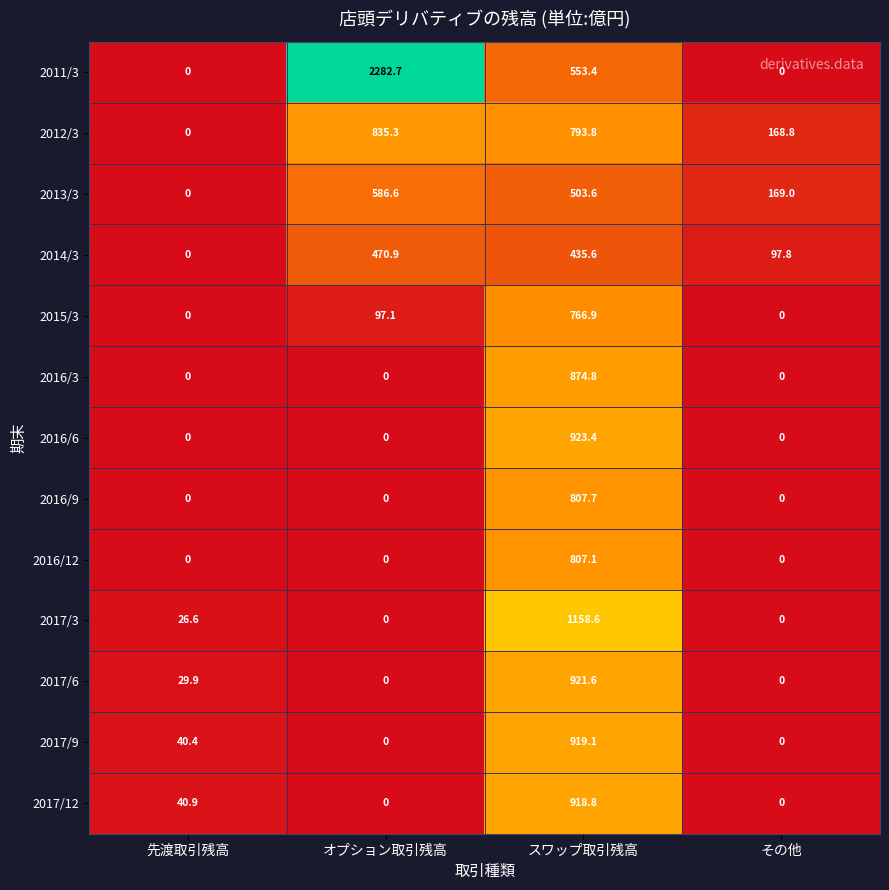

What is the total value across all series at 先渡取引残高?

137.8